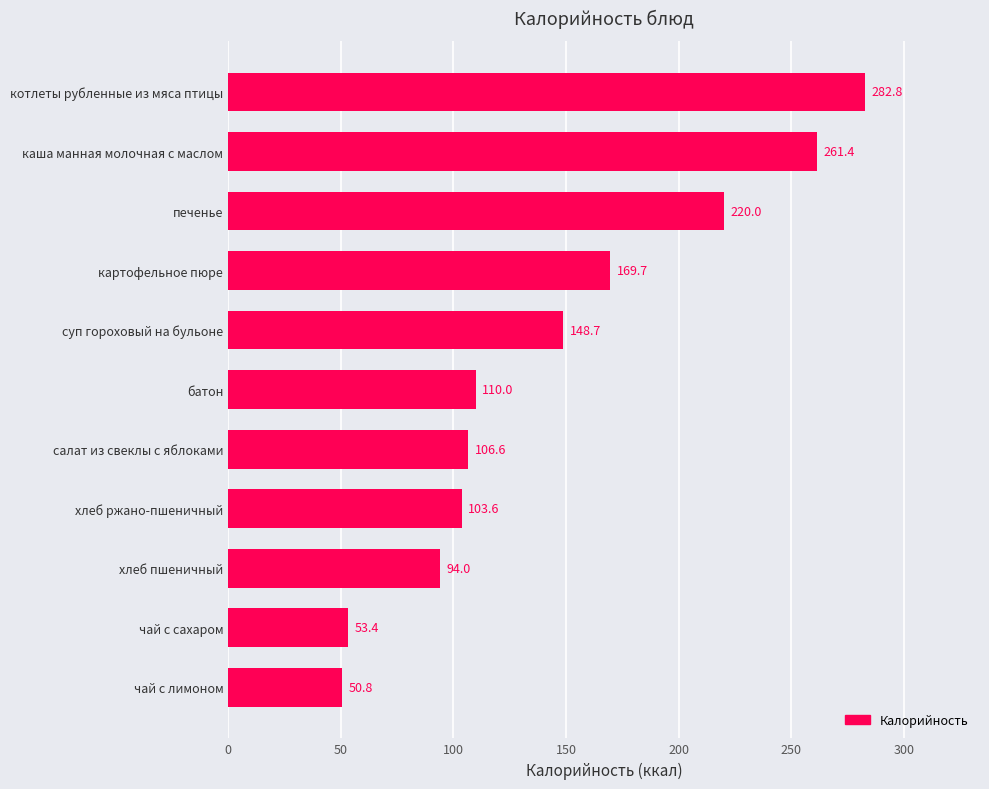

Reading top to bottom, what are all the values shown in this chart?

котлеты рубленные из мяса птицы=282.8	каша манная молочная с маслом=261.4	печенье=220.0	картофельное пюре=169.7	суп гороховый на бульоне=148.7	батон=110.0	салат из свеклы с яблоками=106.6	хлеб ржано-пшеничный=103.6	хлеб пшеничный=94.0	чай с сахаром=53.4	чай с лимоном=50.8